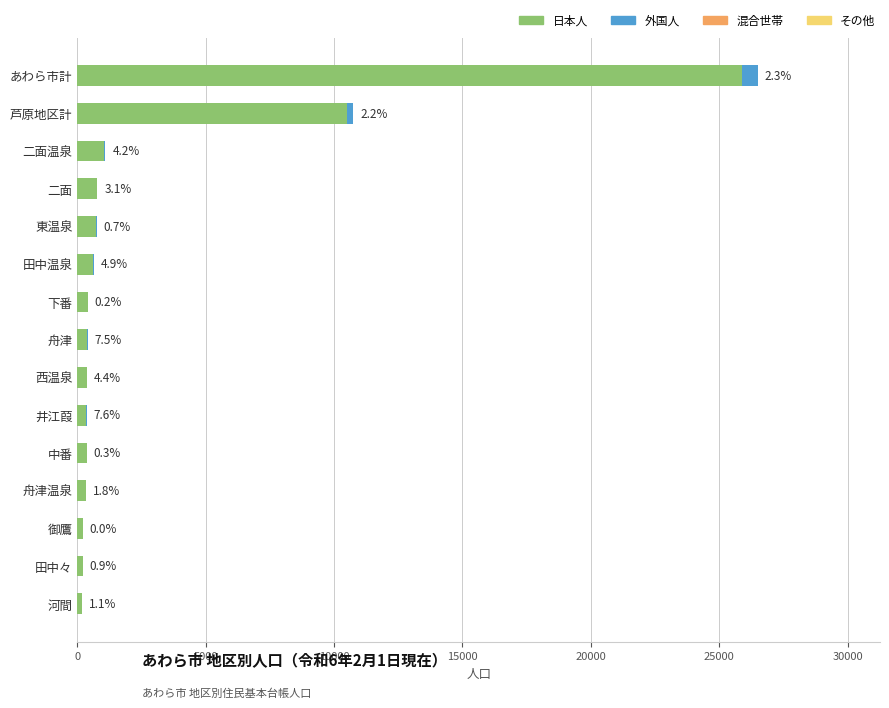

How many groups of bars are there?

15